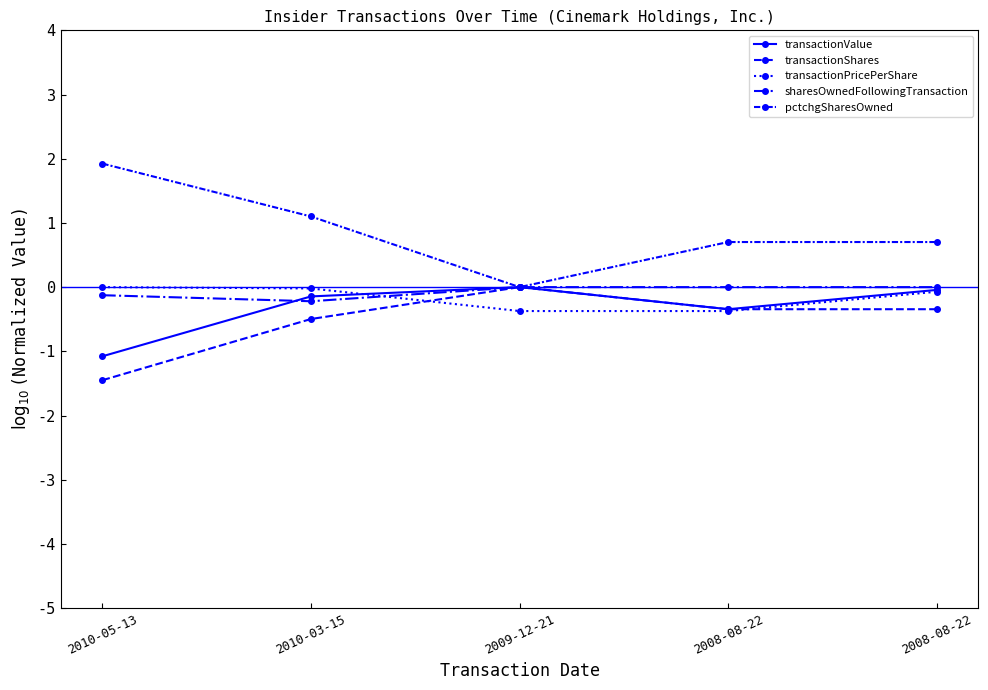

What is the smallest value displayed?

-1.5